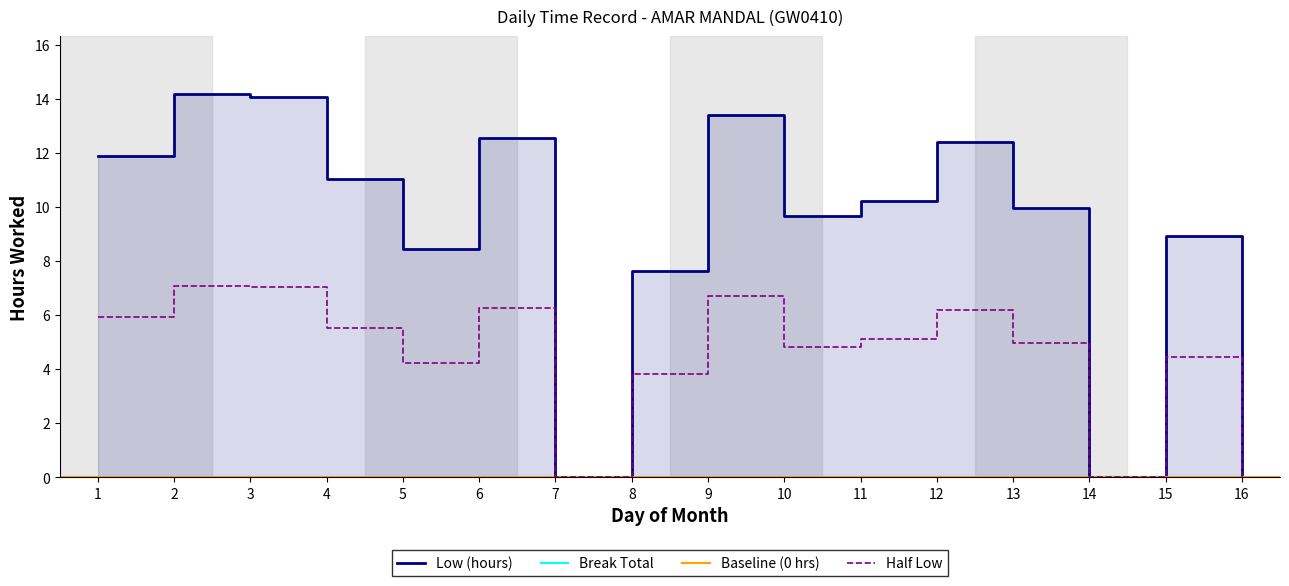

Reading left to right, what are all the values shown in this chart?

11.9	14.2	14.1	11.0	8.4	12.5	0.0	7.6	13.4	9.7	10.2	12.4	9.9	0.0	8.9	0.0